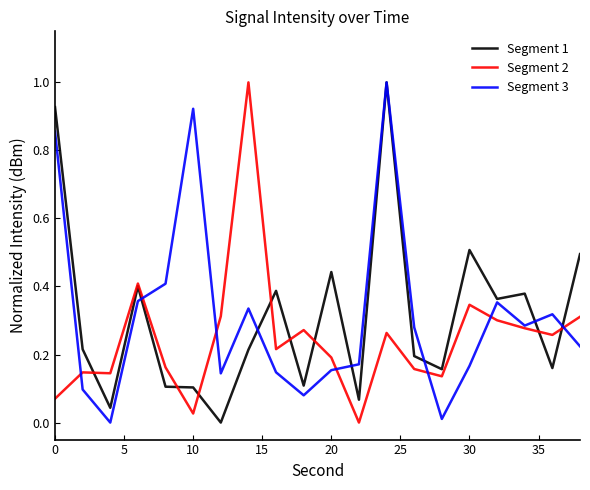

In Segment 2, how many points are lower than both neighbors (excluding endpoints)?

6